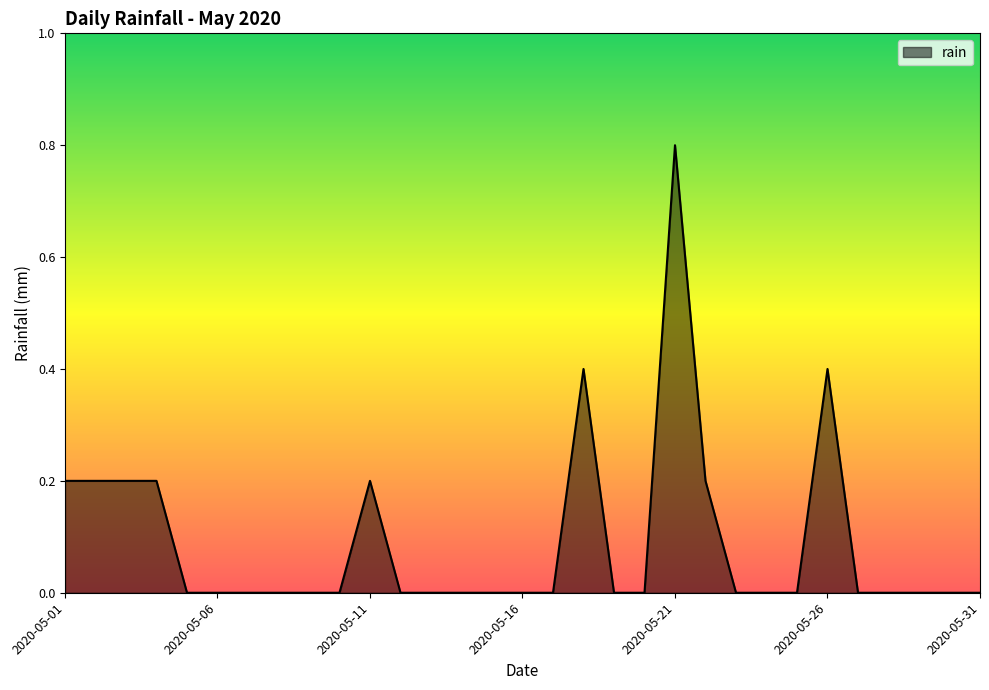

What is the difference between the maximum and minimum values?

0.8